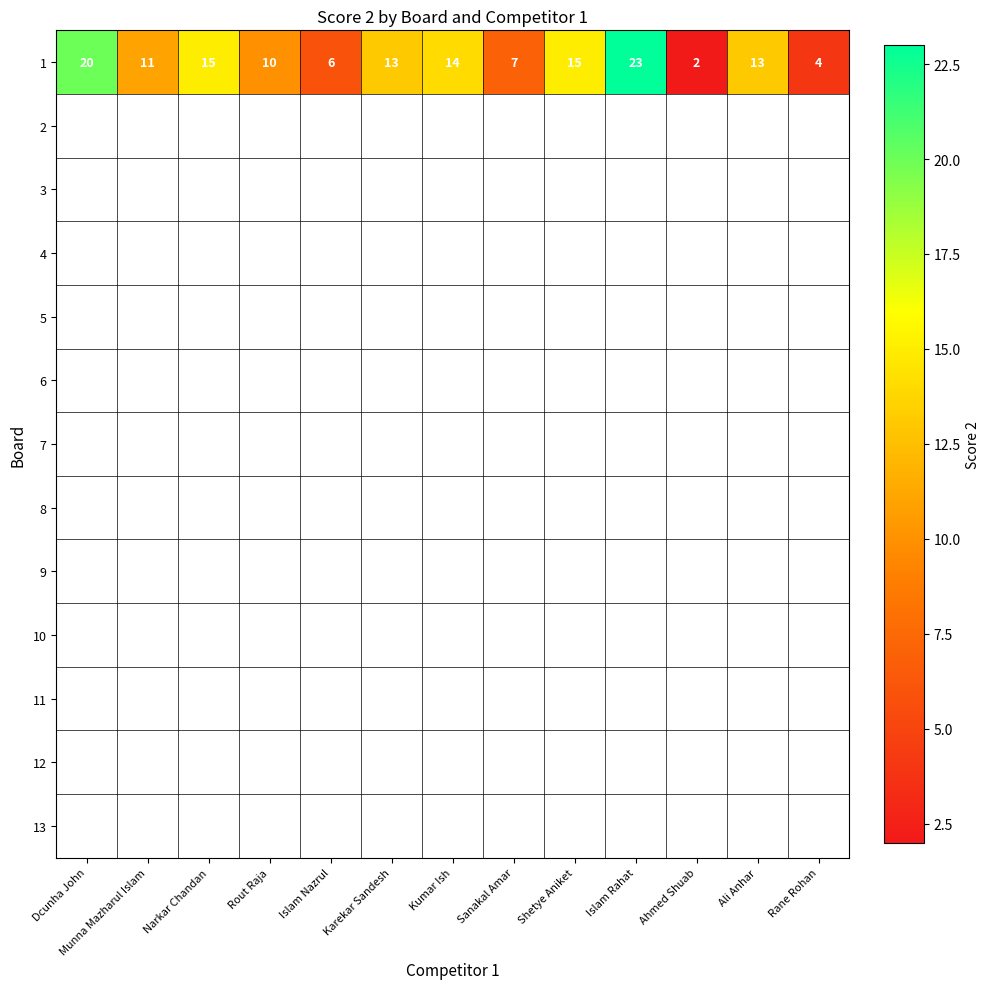

Approximately how many times larger is the value at Rane Rohan compared to Ali Anhar?

0.3